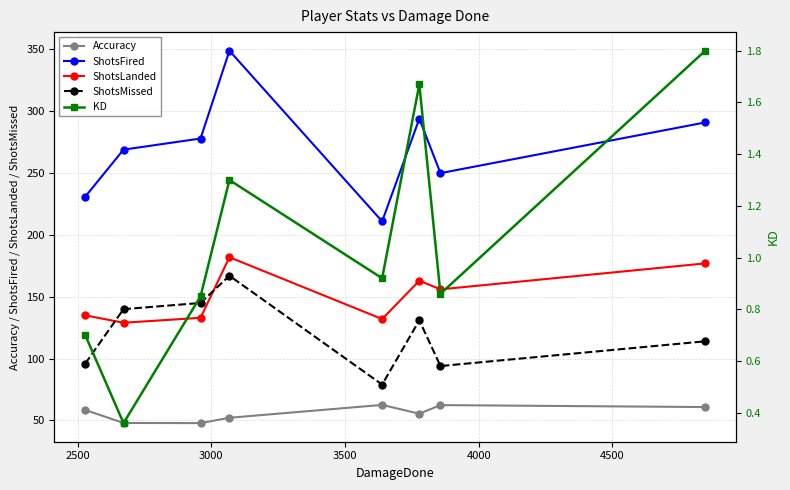

True or false: Accuracy and ShotsMissed intersect in this chart.

False